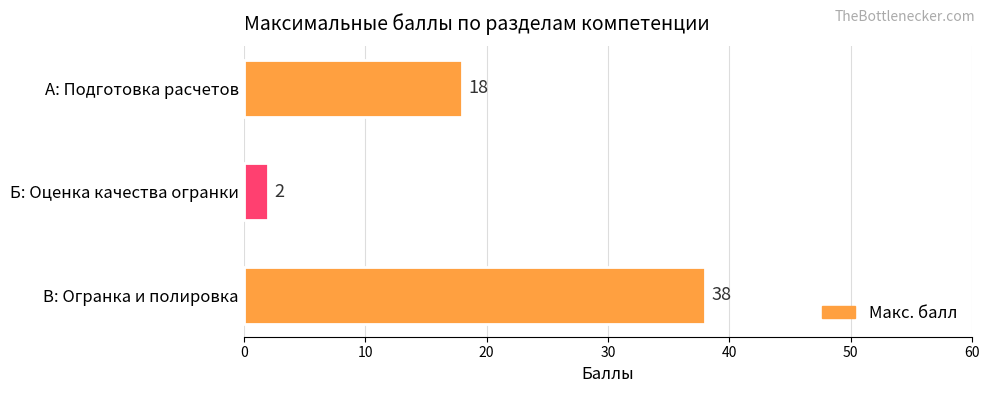

True or false: the data shows 2 at Б: Оценка качества огранки.

True